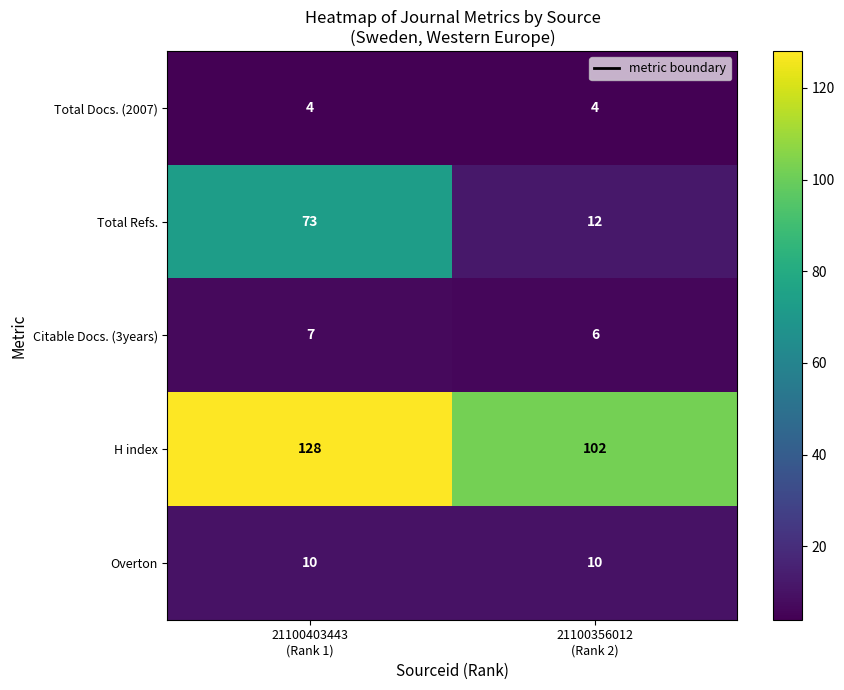

Rank the series by their maximum value, from highest to lowest.

H index, Total Refs., Overton, Citable Docs. (3years), Total Docs. (2007)